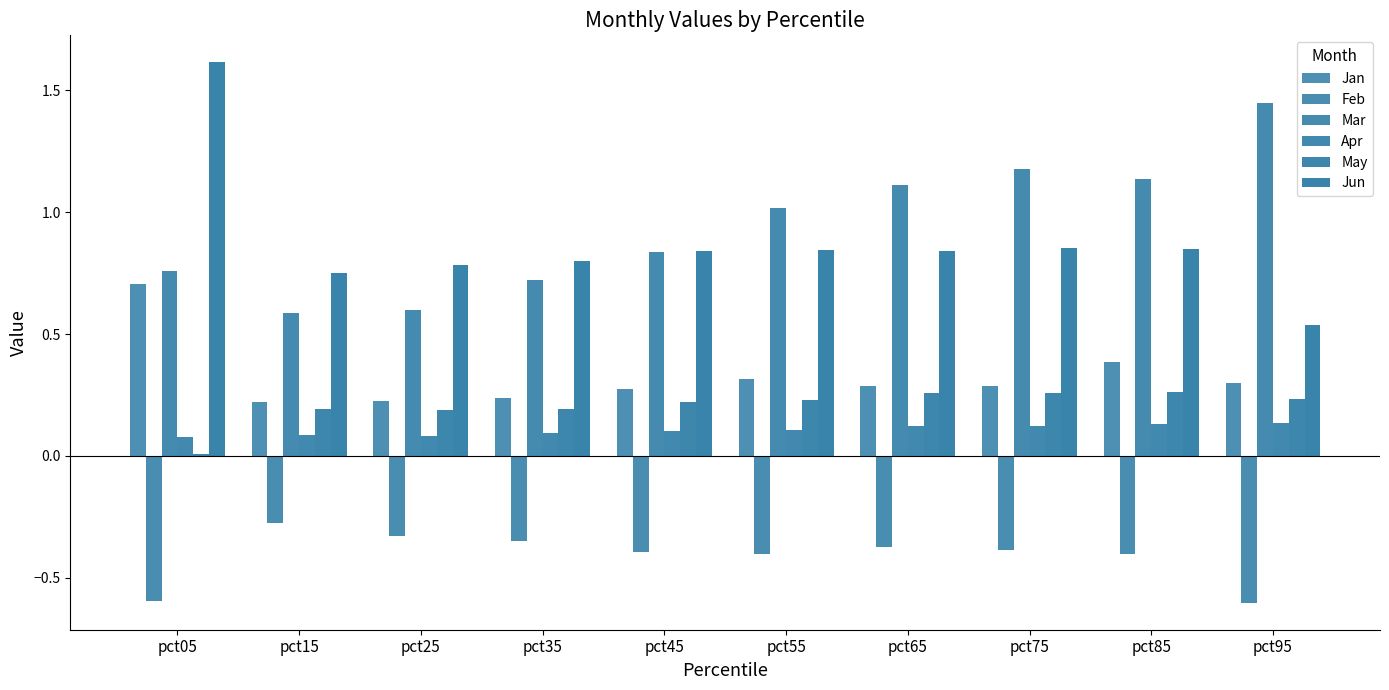

Read the May value at pct55.

0.2